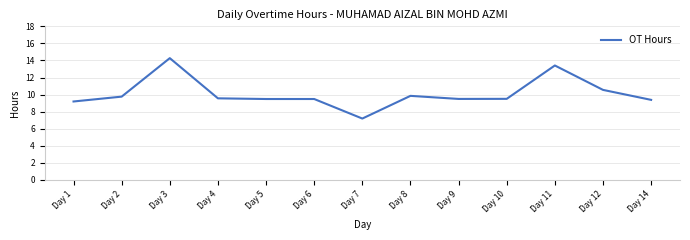

The value at Day 5 is 4.5. True or false?

False